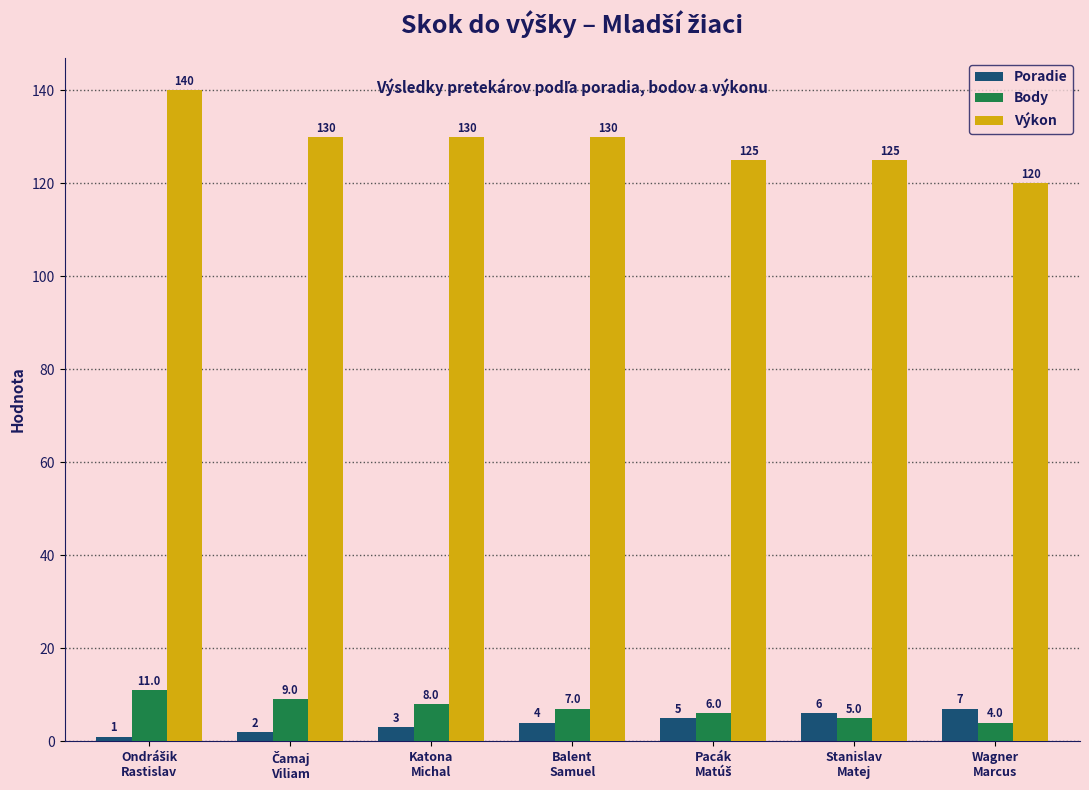

Which series has the widest spread of values?

Výkon